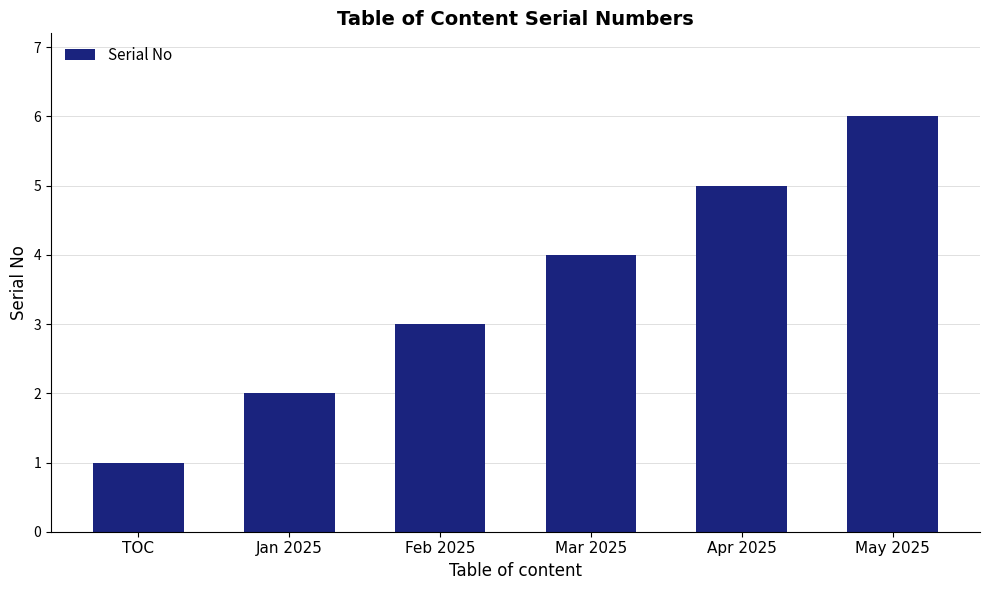

What is the difference between the maximum and minimum values?

5